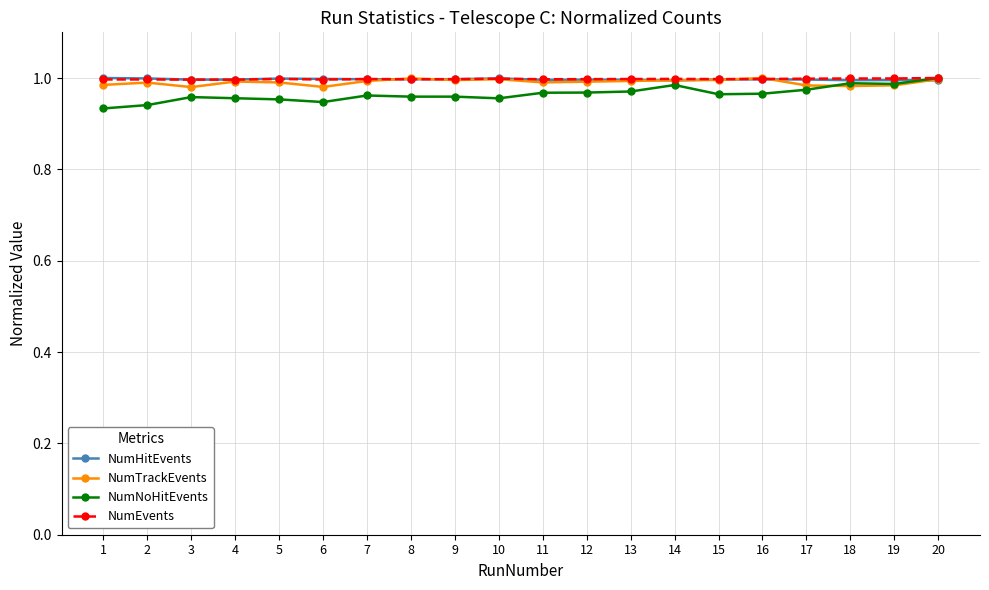

Is it true that NumNoHitEvents equals 0.6 at 13?

False